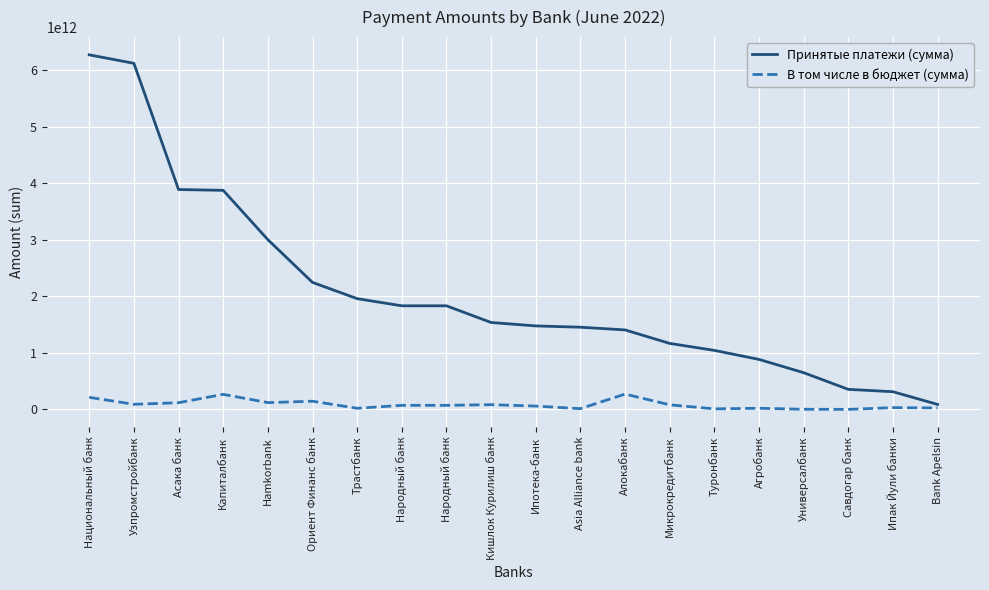

Rank the series at Асака банк from highest to lowest value.

Принятые платежи (сумма), В том числе в бюджет (сумма)